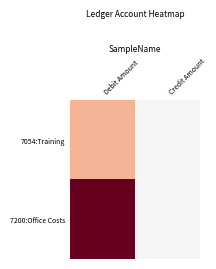

Which category has the lowest value across all series?

Credit Amount